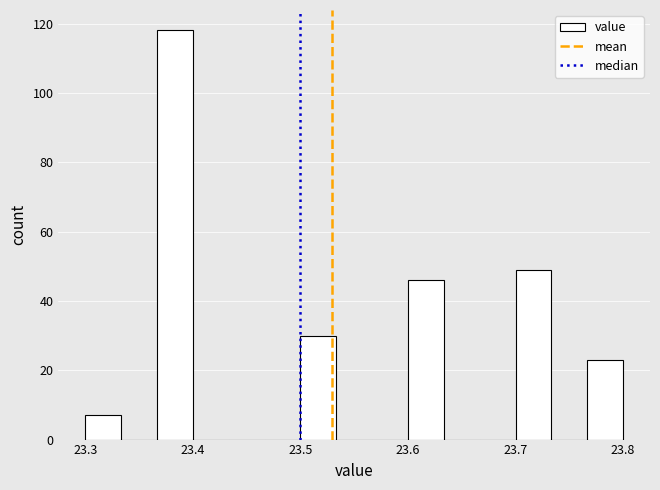

Around what value on the x-axis is the tallest bar? Give the approximate position of its centre, as read against the axis.

23.38